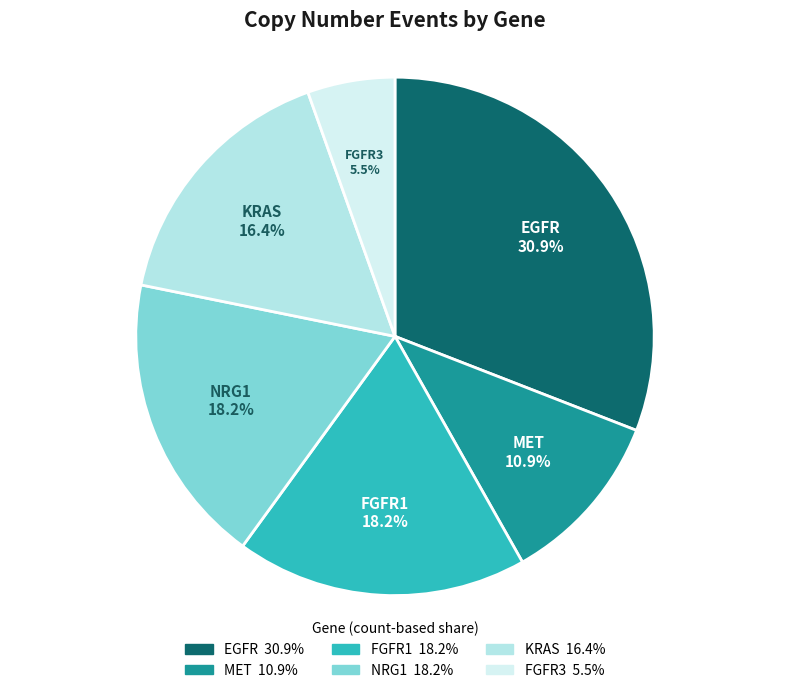

To the nearest percent, what is the average slice percentage?

17%